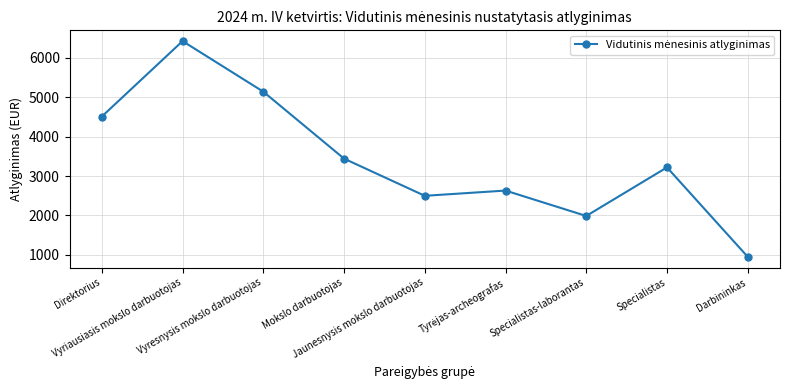

What is the average value?

3423.9